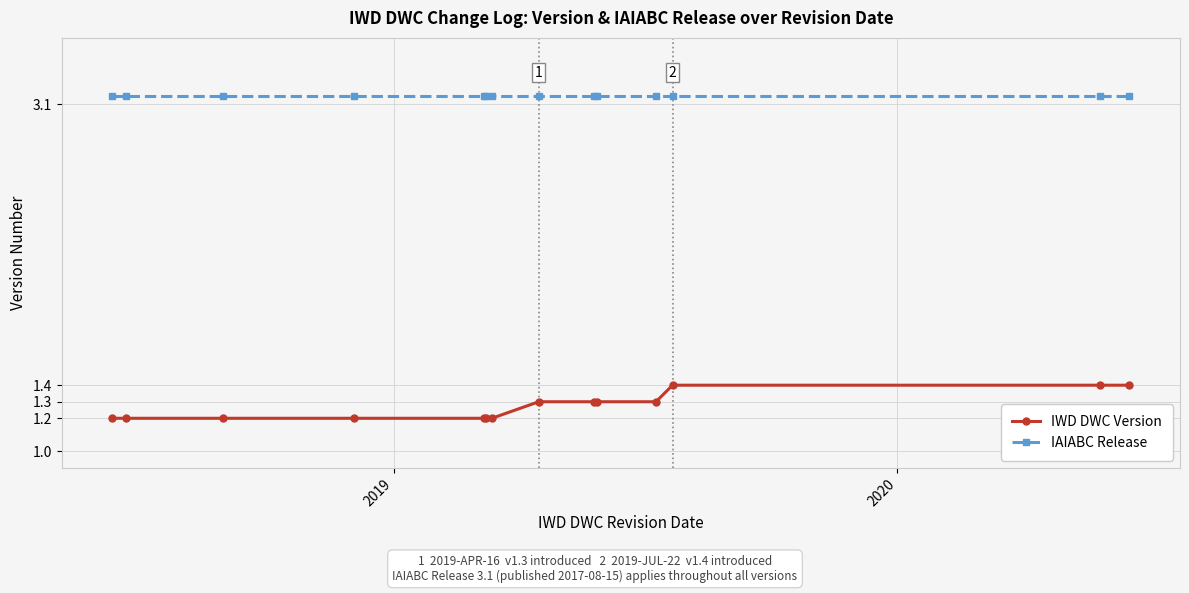

True or false: IAIABC Release and IWD DWC Version intersect in this chart.

False